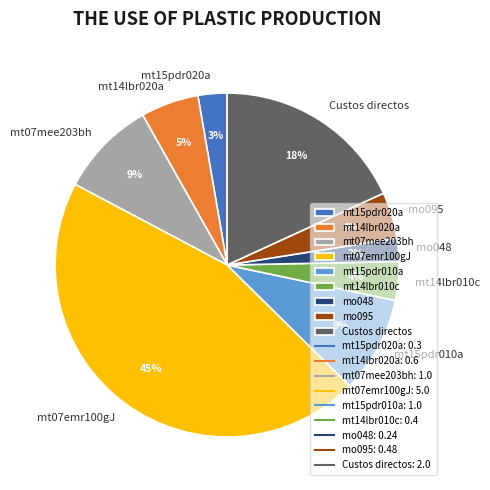

Does mt15pdr010a account for over 50% of the chart?

No